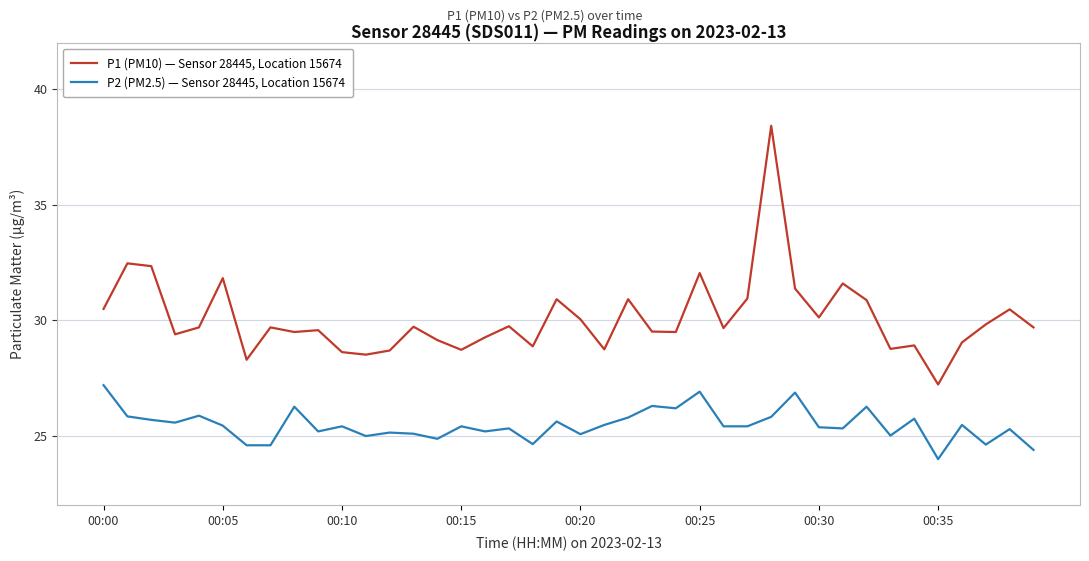

Which series has the widest spread of values?

P1 (PM10) — Sensor 28445, Location 15674